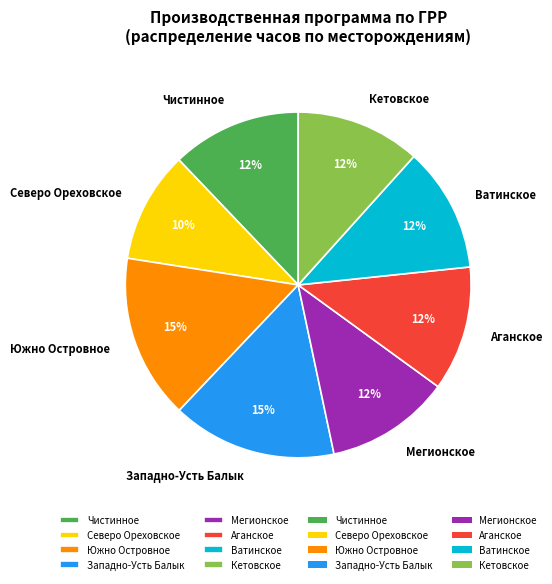

To the nearest percent, what is the difference between the largest and smallest slice percentages?

5%